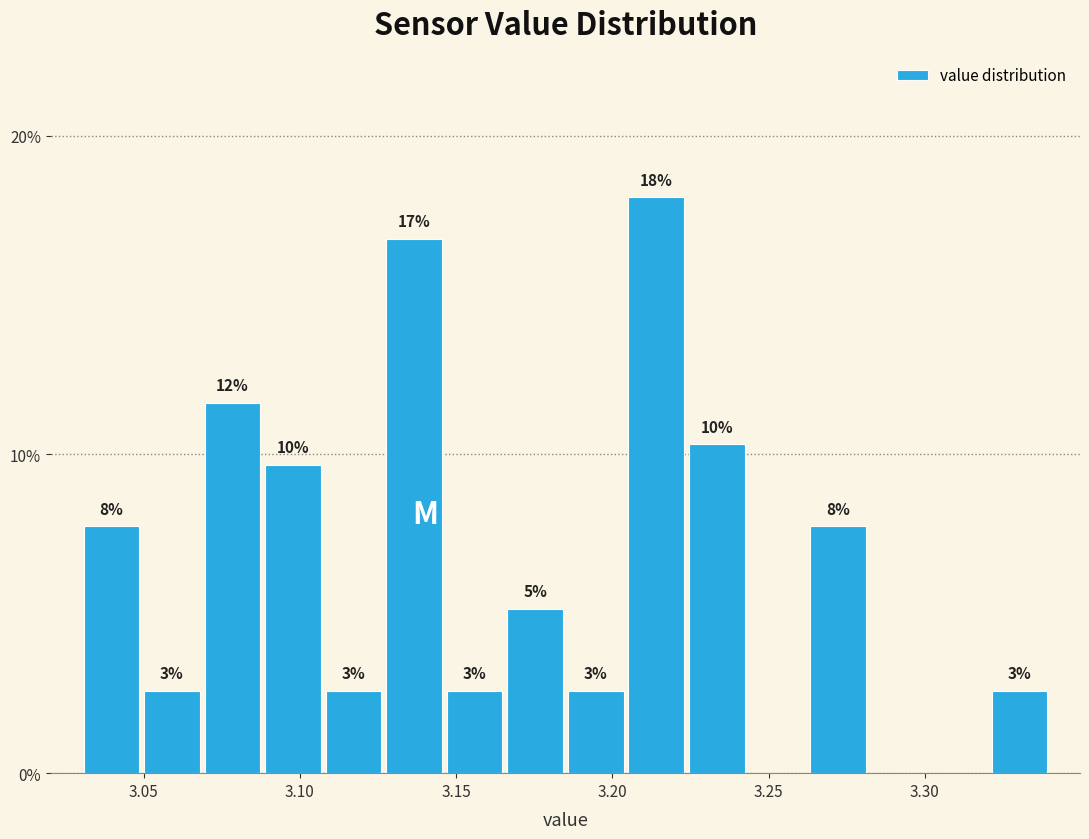

Around what value on the x-axis is the tallest bar? Give the approximate position of its centre, as read against the axis.

3.215